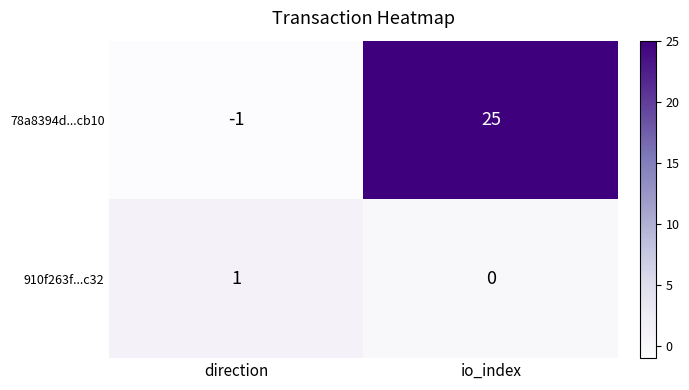

Reading left to right, what are all the values shown in this chart?

78a8394d...cb10: -1	25
910f263f...c32: 1	0